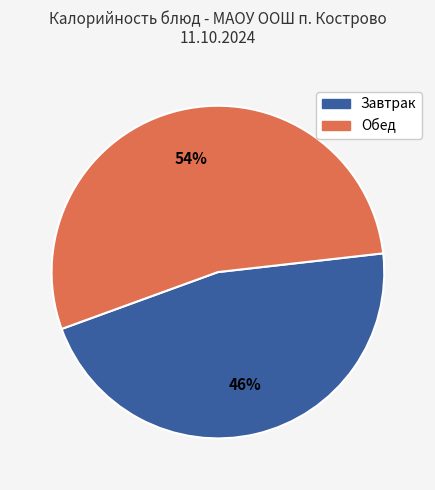

Combined, do Завтрак and Обед account for over 50%?

Yes